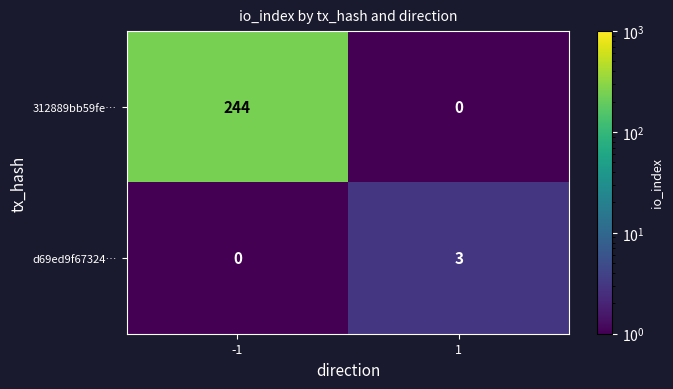

What is the average value of the 312889bb59fe… series?

122